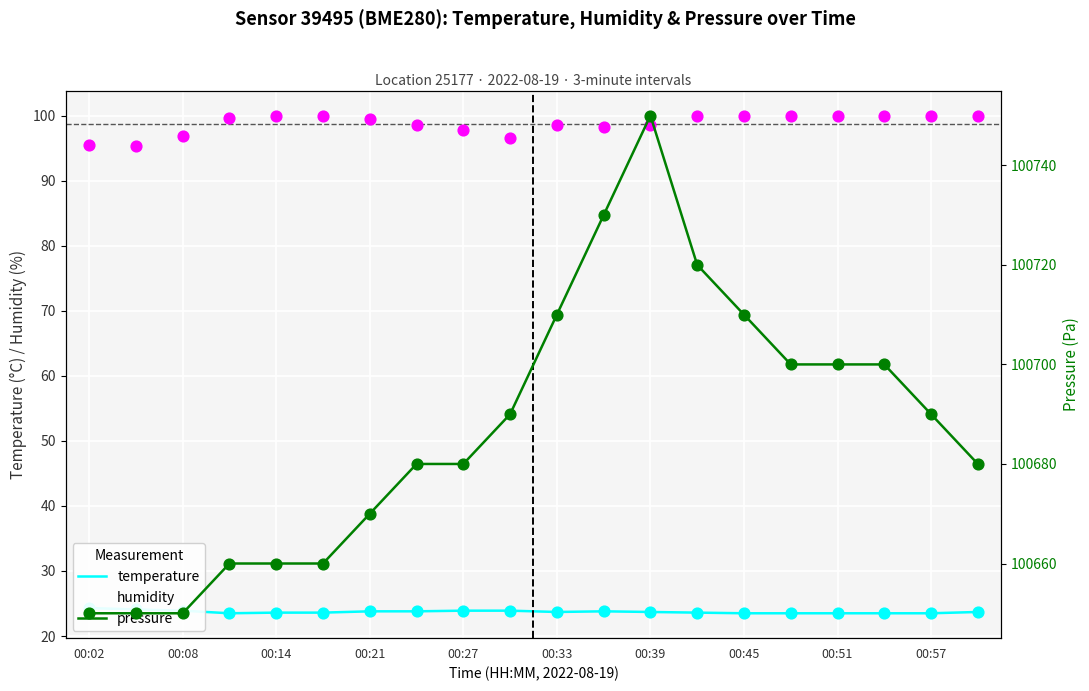

What are all the series names shown in the legend?

temperature, humidity, pressure